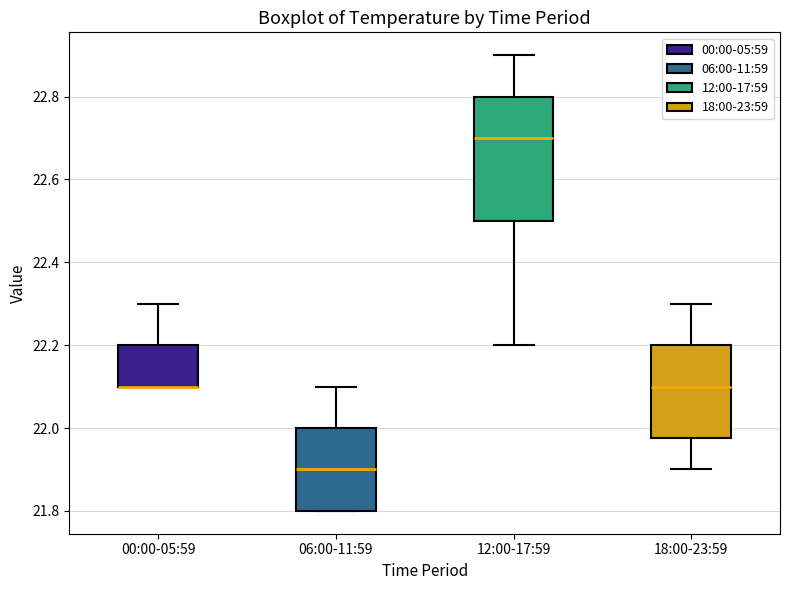

Comparing the boxes themselves (not the whiskers), which one is the tallest?

12:00-17:59